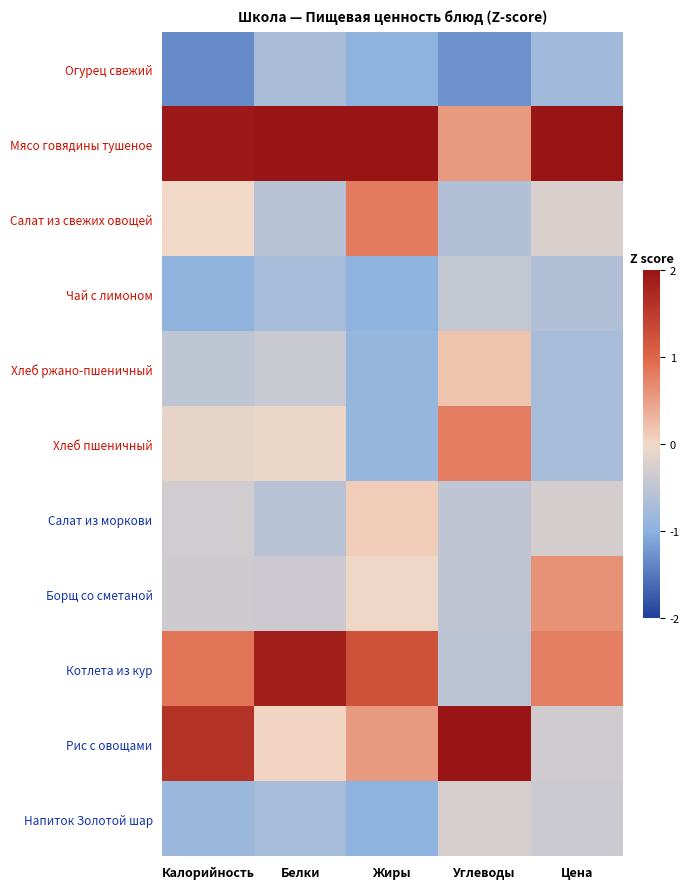

Which category has the lowest value across all series?

Калорийность